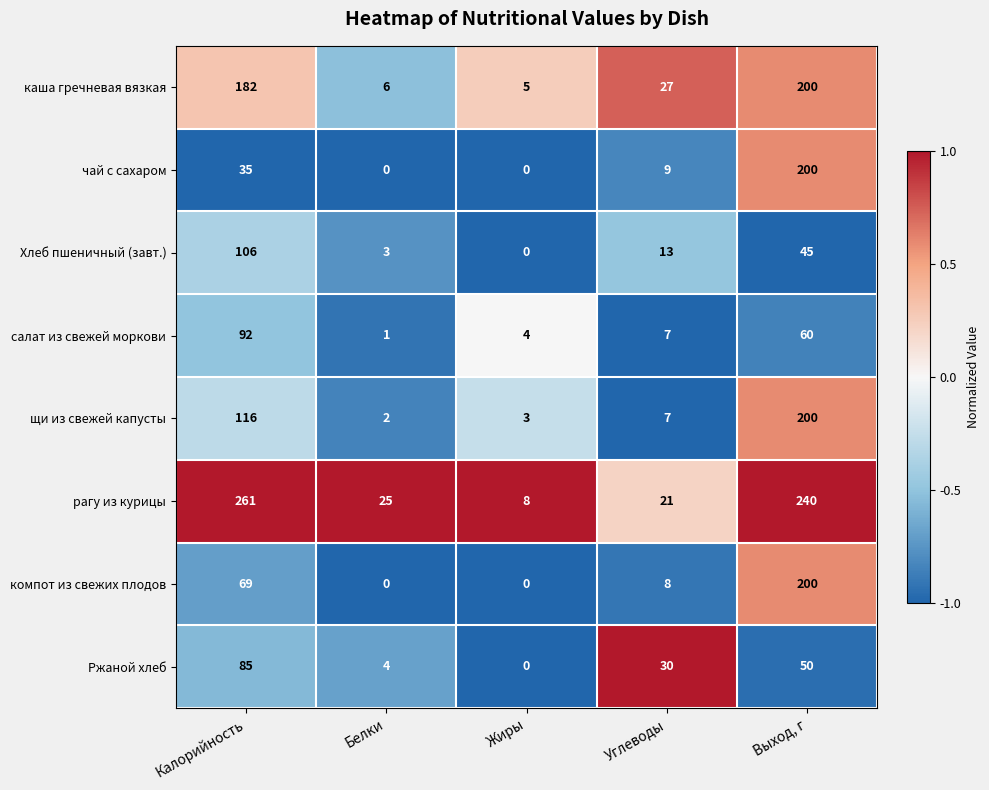

Which series has the largest total across all categories?

рагу из курицы